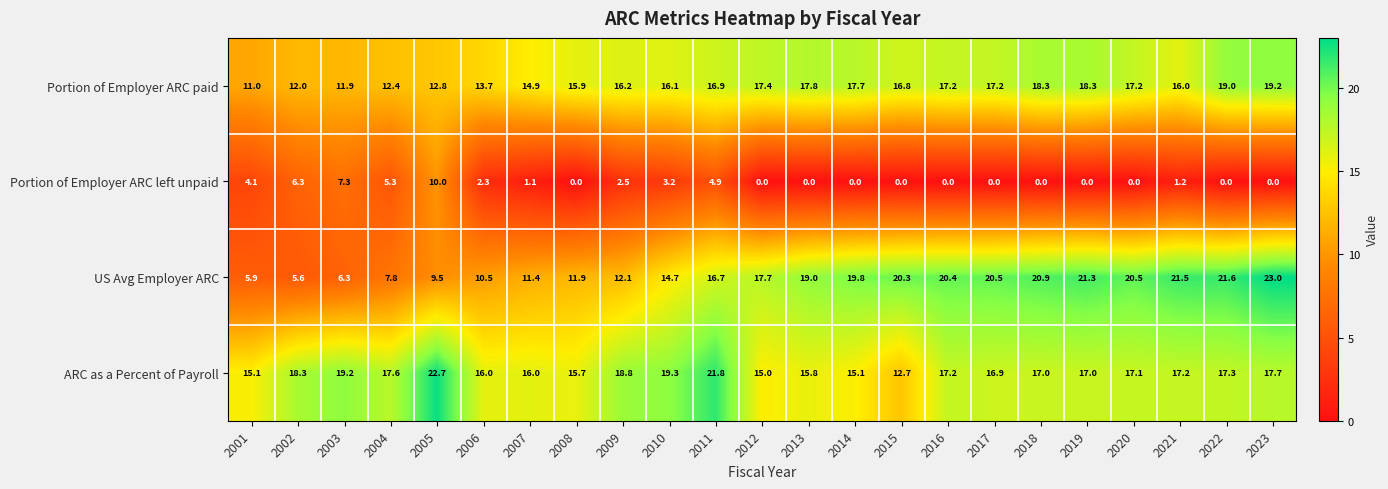

What is the total value across all series at 2005?

55.0